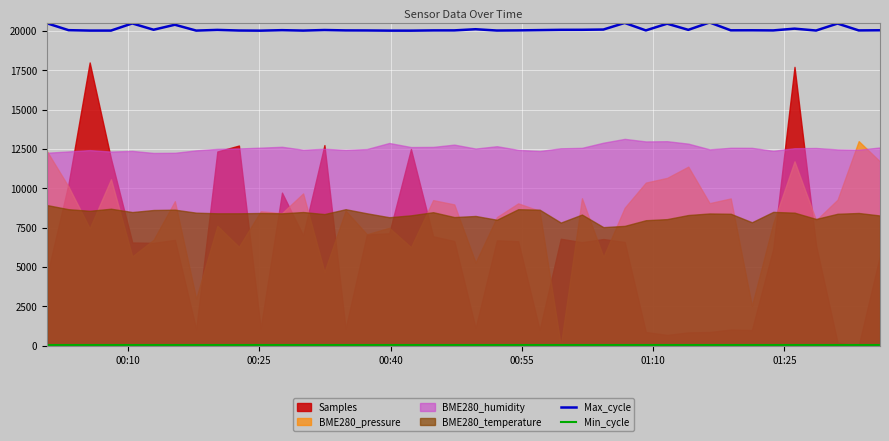

What is the highest value of the Max_cycle series?

20542